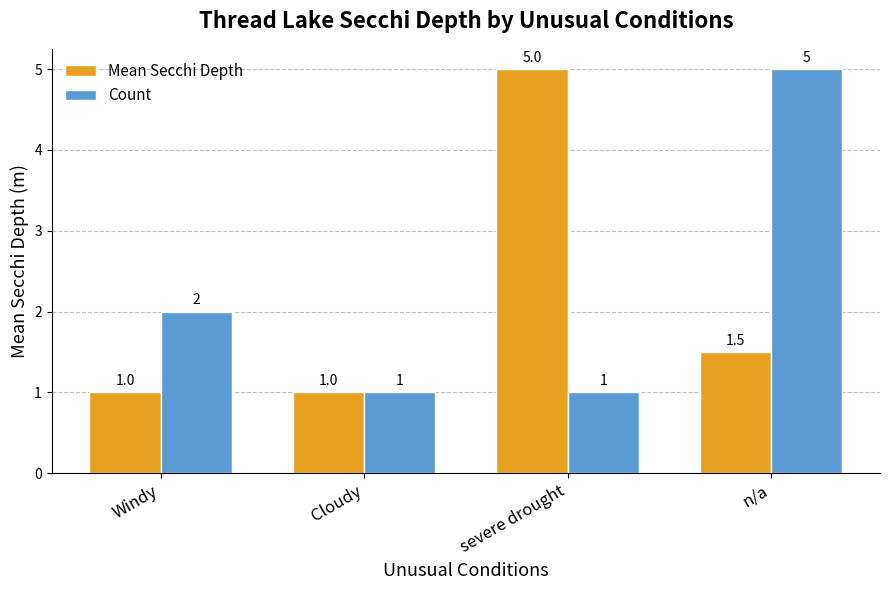

Reading left to right, list all the values displayed in this chart.

Mean Secchi Depth: Windy=1.0	Cloudy=1.0	severe drought=5.0	n/a=1.5
Count: Windy=2.0	Cloudy=1.0	severe drought=1.0	n/a=5.0